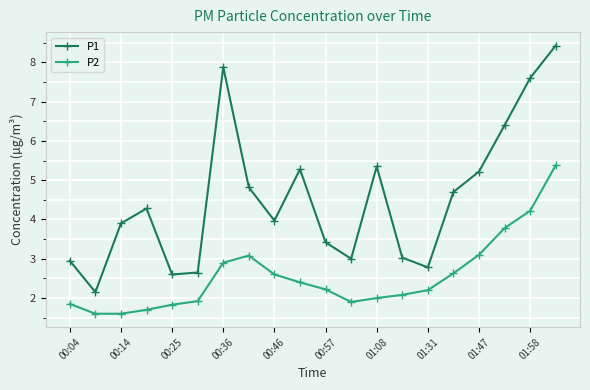

What is the smallest value displayed?

1.6